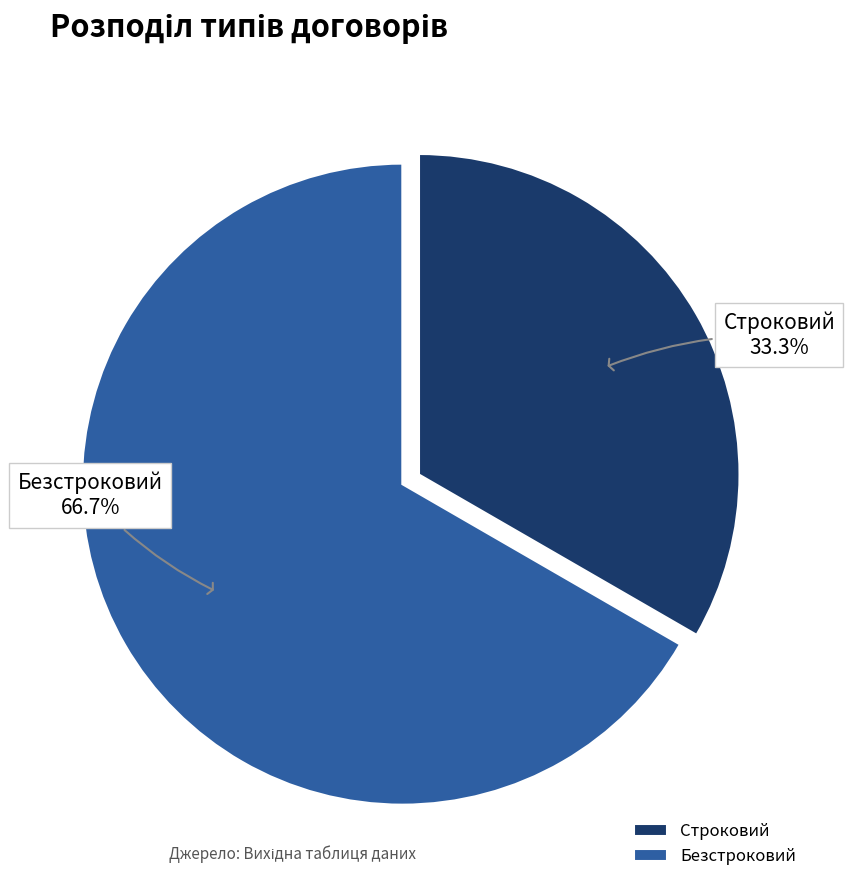

Rank the categories by value from lowest to highest.

Строковий, Безстроковий